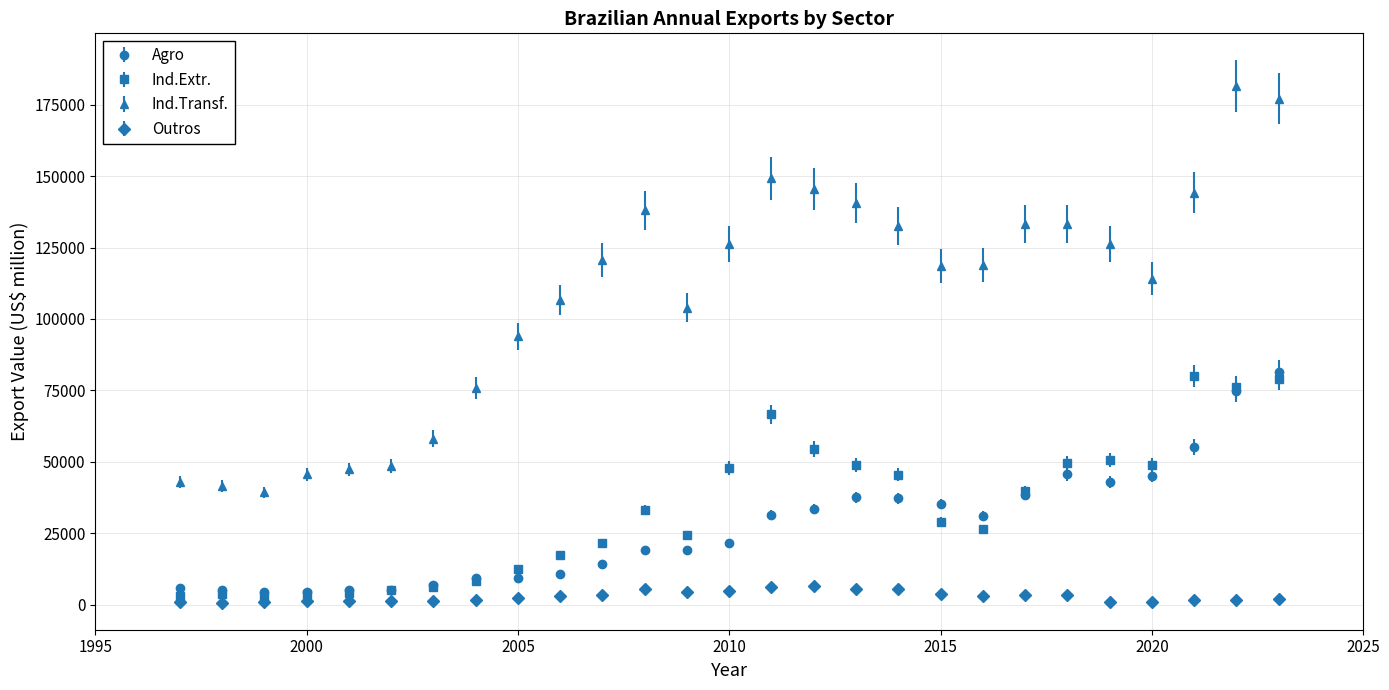

Which series has the largest range (max minus min)?

Ind.Transf.